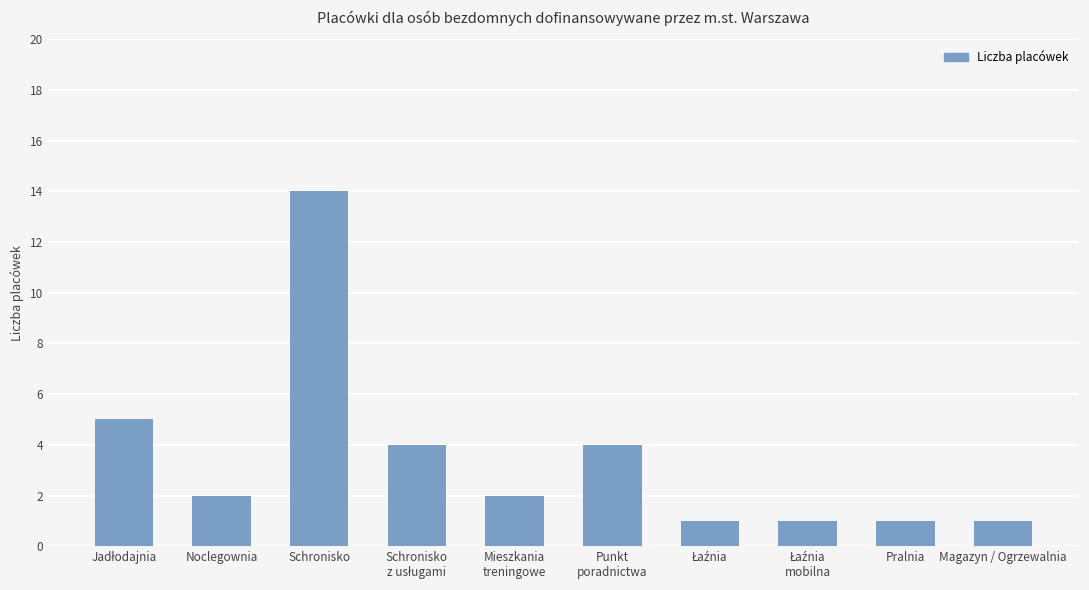

Are the bars horizontal?

No